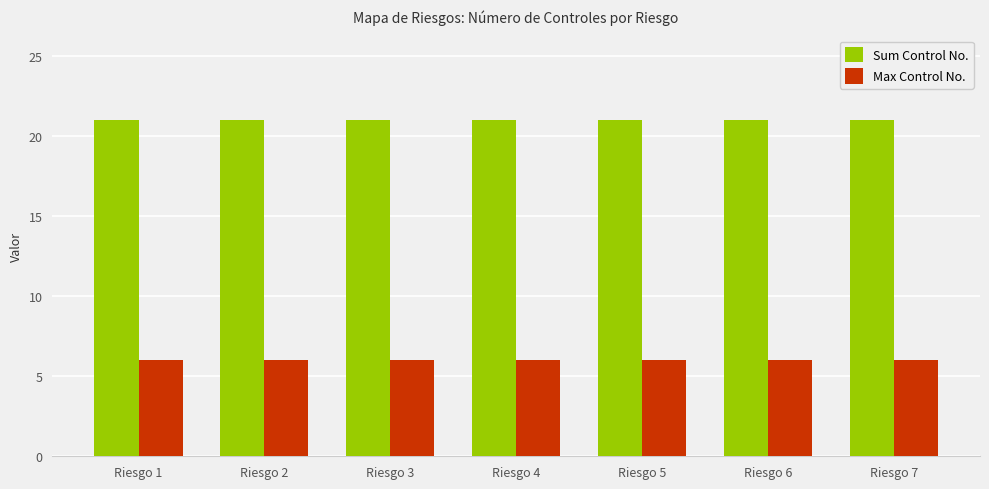

Rank the series by their maximum value, from highest to lowest.

Sum Control No., Max Control No.